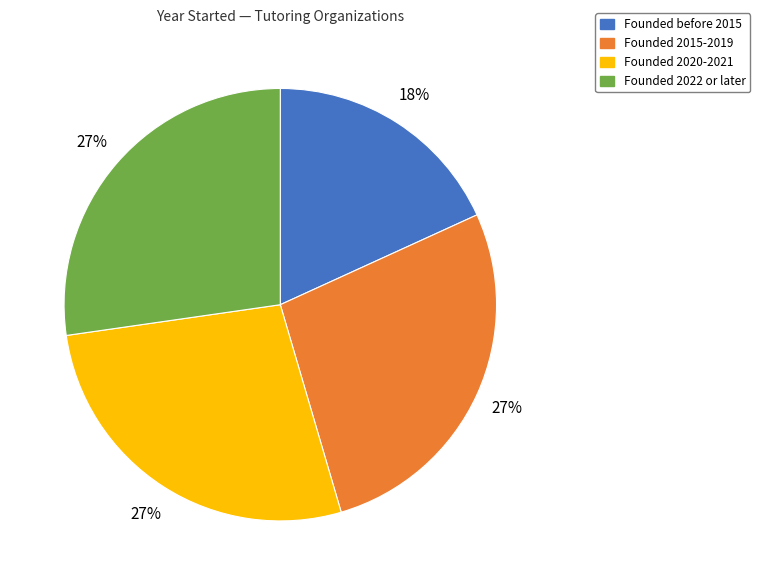

How many segments does this pie chart have?

4